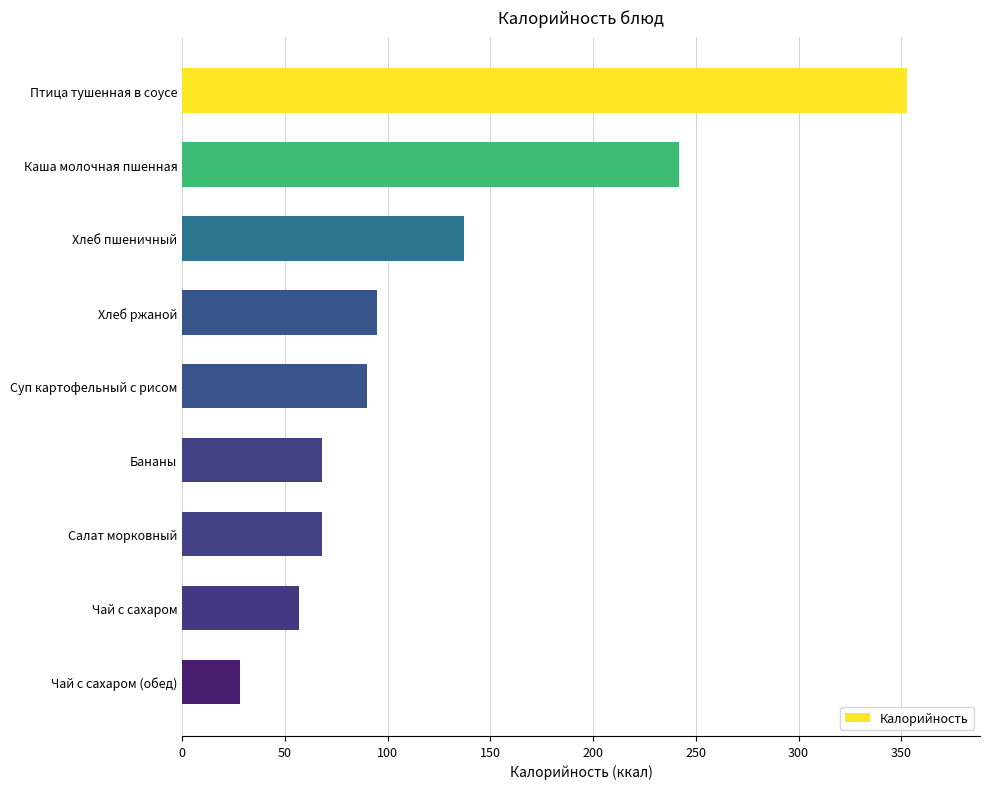

The chart shows a value of 50 at Чай с сахаром (обед). True or false?

False